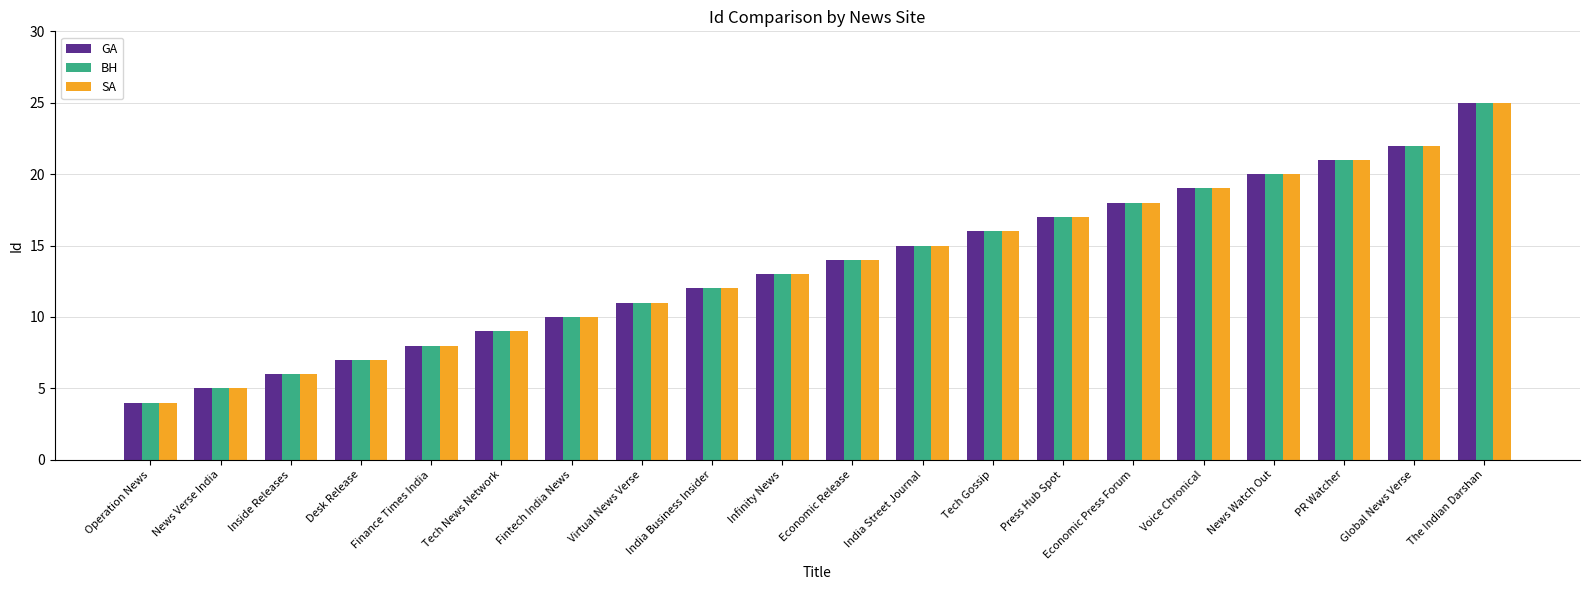

What is the sum of the GA values at Economic Release and Operation News?

18